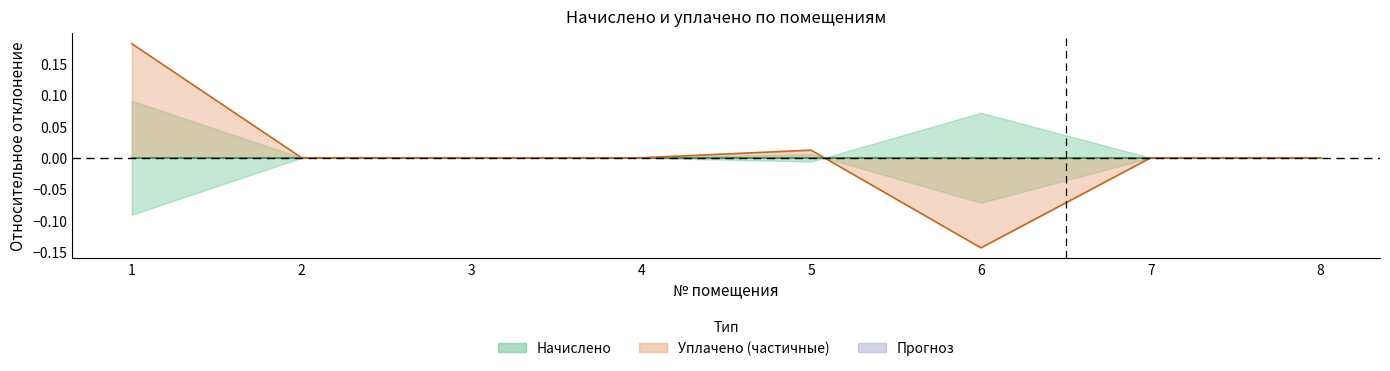

At which category does the chart reach its peak across all series?

1